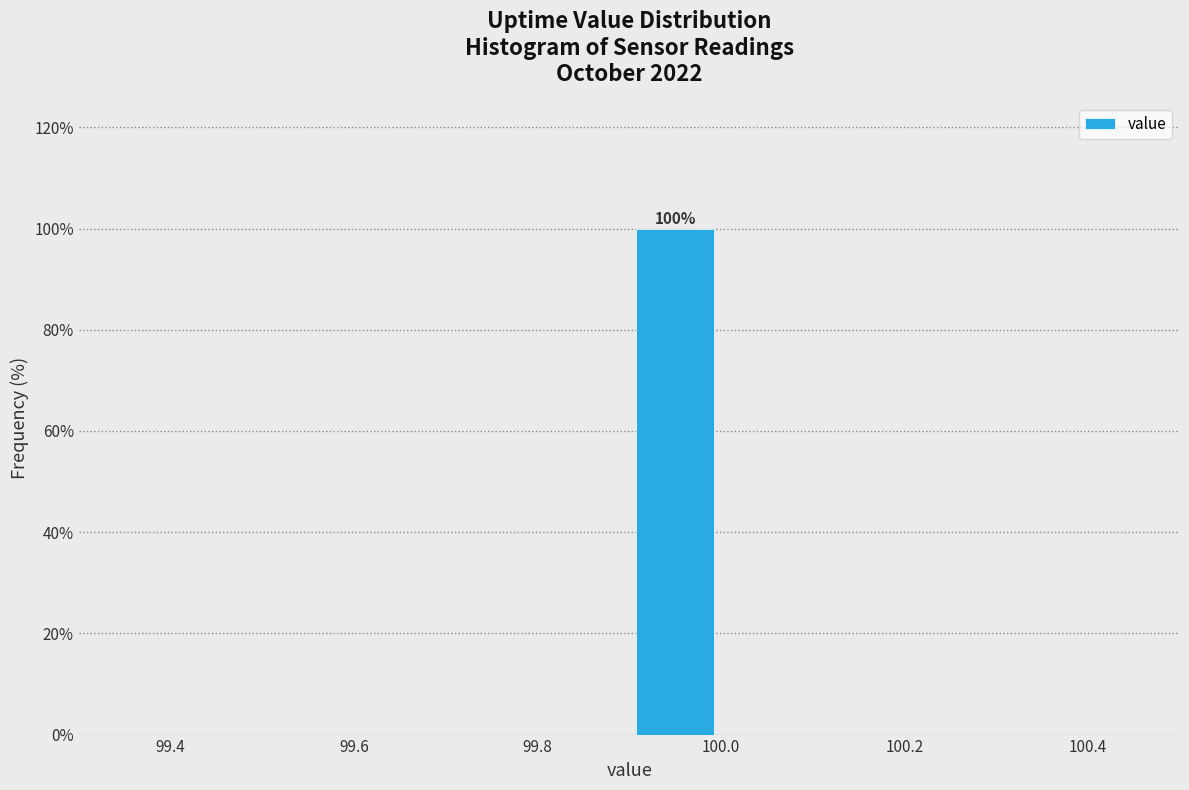

Which range on the x-axis has the tallest bar?

99.9 to 100.0